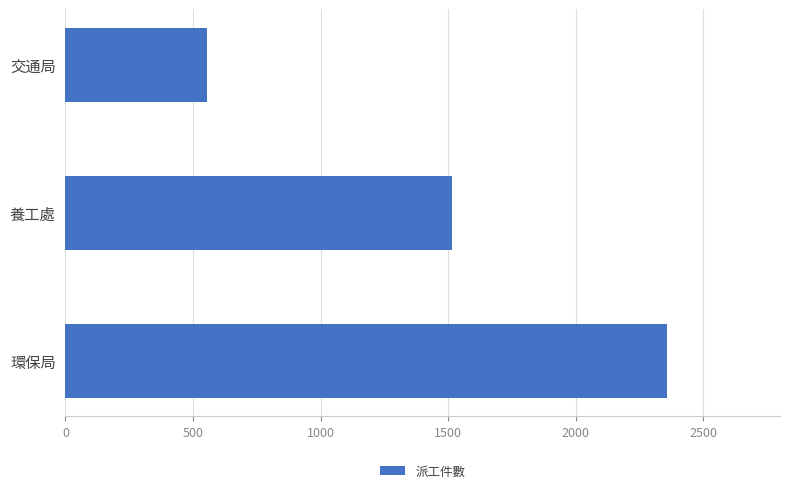

Approximately how many times larger is the value at 養工處 compared to 交通局?

2.7